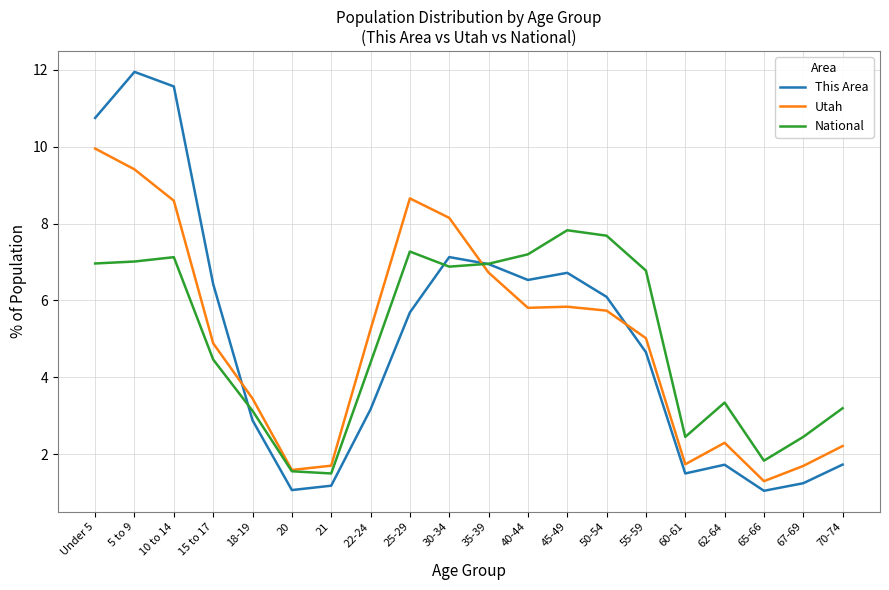

How many intersections are there between National and This Area?

3